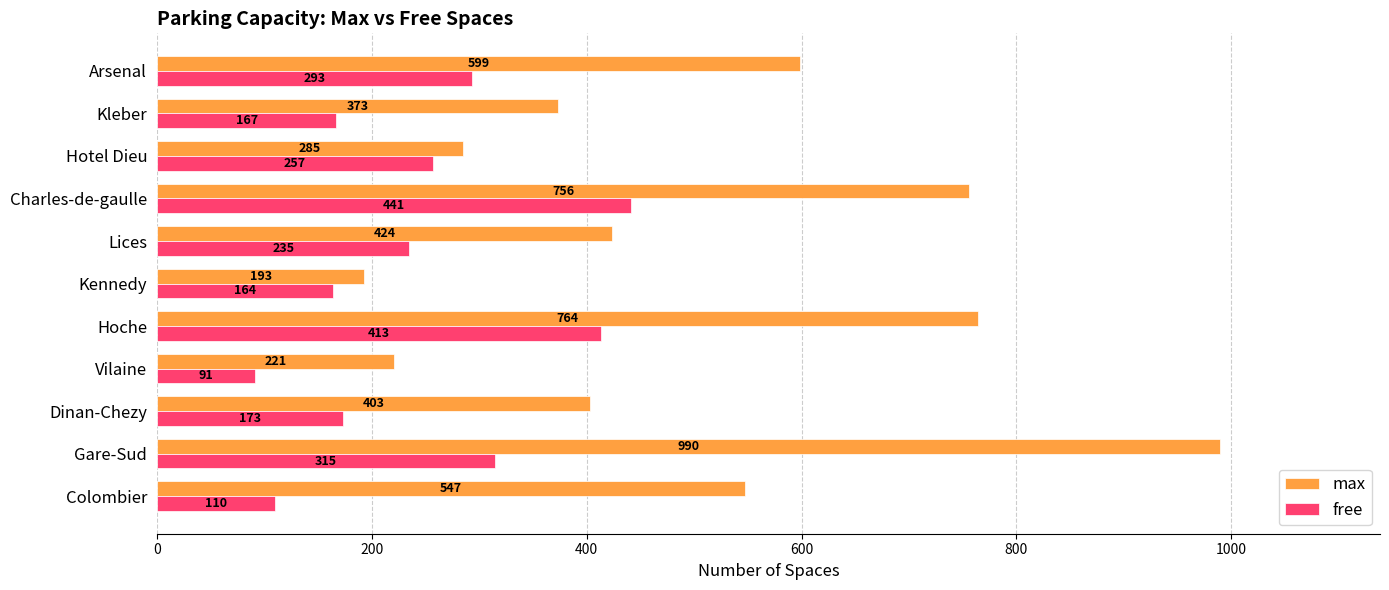

Which series has the largest total across all categories?

max